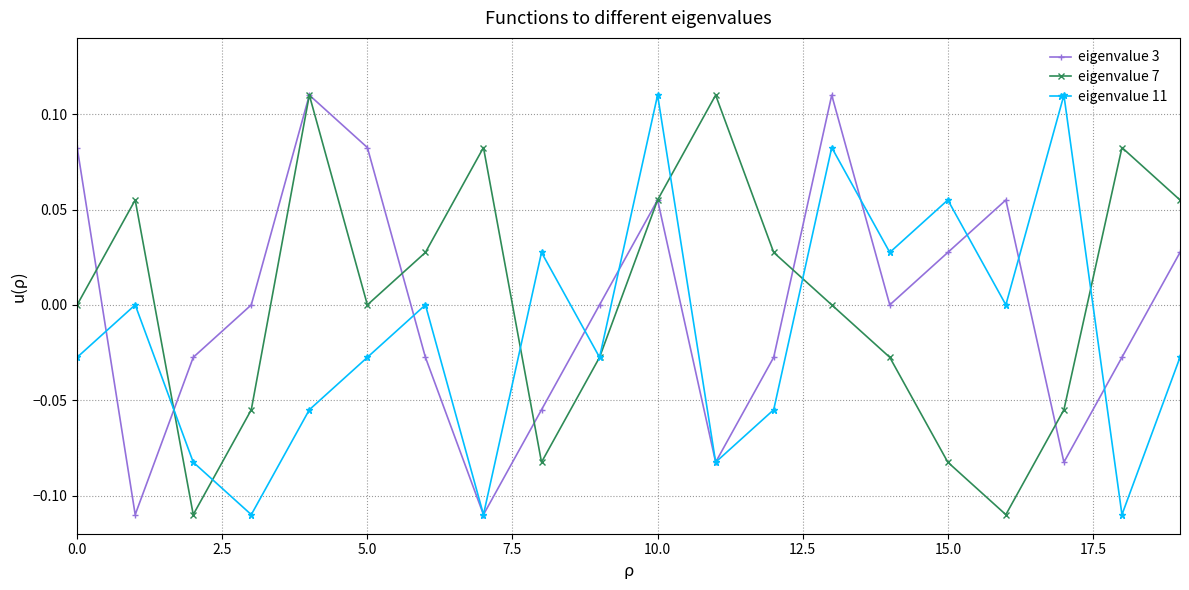

What is the difference between the maximum and minimum values in the eigenvalue 11 series?

0.2